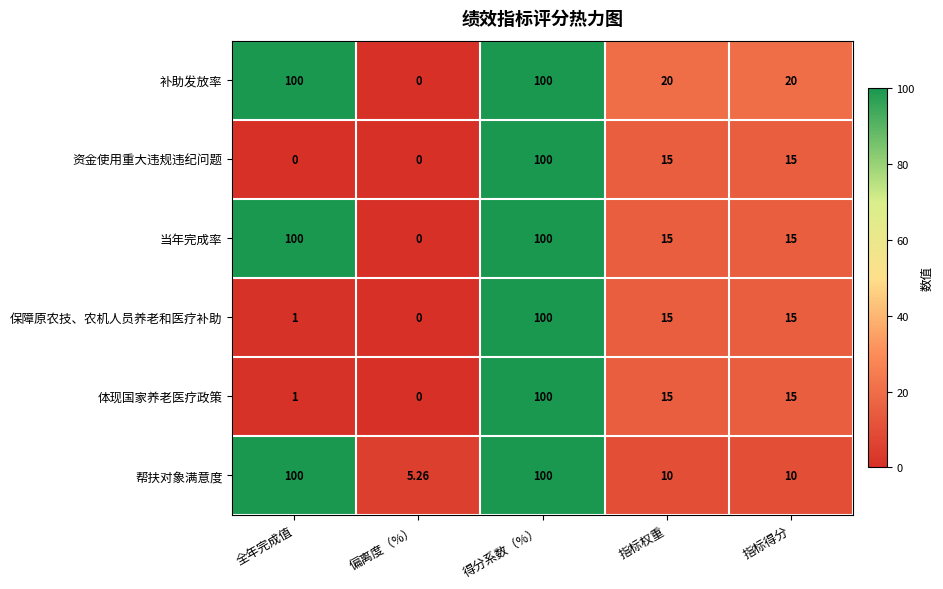

Which category has the lowest value in the 保障原农技、农机人员养老和医疗补助 series?

偏离度（%）